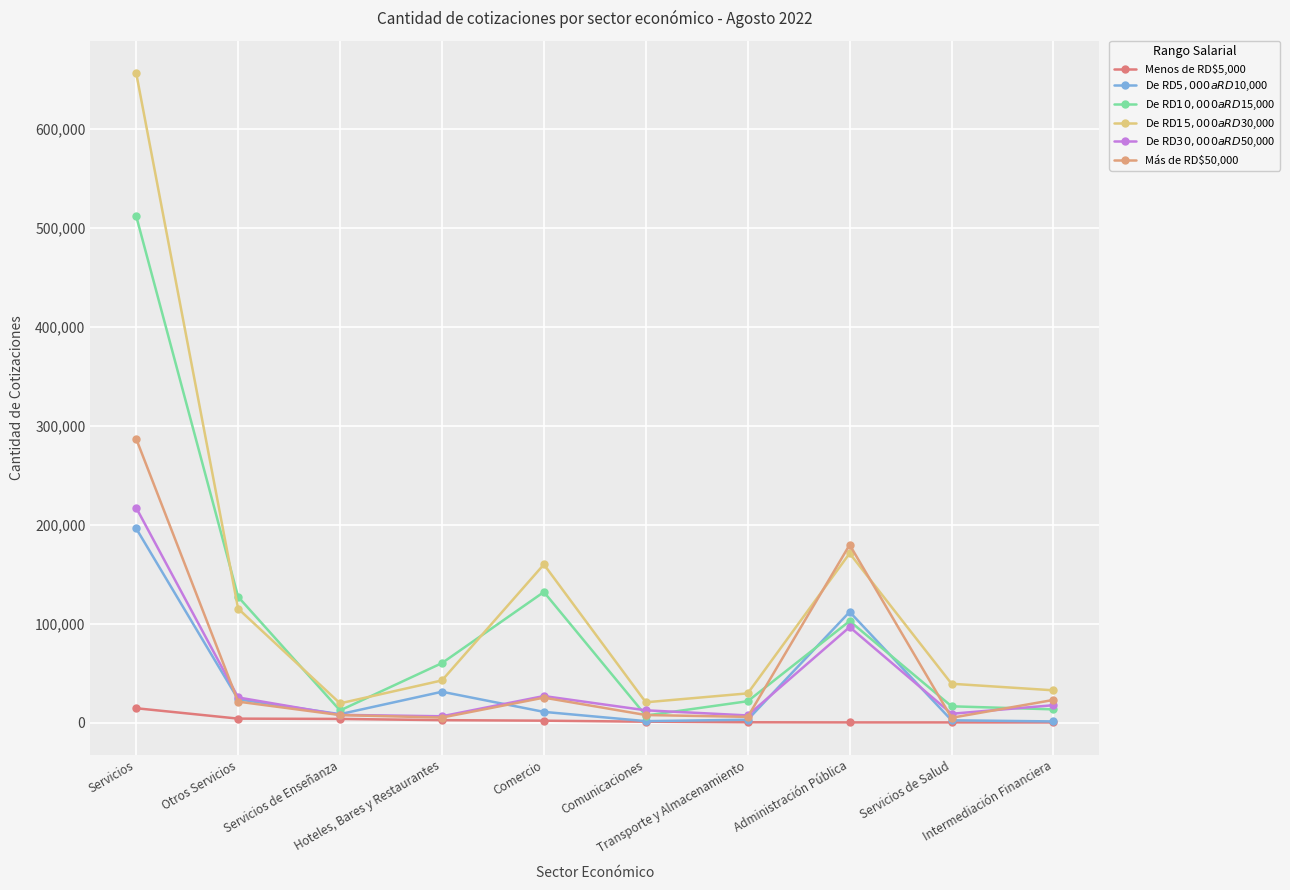

Reading left to right, what are all the values shown in this chart?

Menos de RD$5,000: Servicios=14553	Otros Servicios=4046	Servicios de Enseñanza=3751	Hoteles, Bares y Restaurantes=2507	Comercio=1981	Comunicaciones=964	Transporte y Almacenamiento=381	Administración Pública=247	Servicios de Salud=221	Intermediación Financiera=207
De RD$5,000 a RD$10,000: Servicios=196158	Otros Servicios=23584	Servicios de Enseñanza=8573	Hoteles, Bares y Restaurantes=31201	Comercio=10874	Comunicaciones=1517	Transporte y Almacenamiento=2952	Administración Pública=111867	Servicios de Salud=2365	Intermediación Financiera=1223
De RD$10,000 a RD$15,000: Servicios=511670	Otros Servicios=127105	Servicios de Enseñanza=12314	Hoteles, Bares y Restaurantes=60149	Comercio=131971	Comunicaciones=7167	Transporte y Almacenamiento=21641	Administración Pública=102628	Servicios de Salud=16499	Intermediación Financiera=13415
De RD$15,000 a RD$30,000: Servicios=656077	Otros Servicios=115147	Servicios de Enseñanza=19473	Hoteles, Bares y Restaurantes=42661	Comercio=159843	Comunicaciones=20561	Transporte y Almacenamiento=29564	Administración Pública=171036	Servicios de Salud=39280	Intermediación Financiera=32647
De RD$30,000 a RD$50,000: Servicios=217063	Otros Servicios=25443	Servicios de Enseñanza=7852	Hoteles, Bares y Restaurantes=6427	Comercio=26858	Comunicaciones=12457	Transporte y Almacenamiento=7278	Administración Pública=96562	Servicios de Salud=8959	Intermediación Financiera=17612
Más de RD$50,000: Servicios=286665	Otros Servicios=21220	Servicios de Enseñanza=7650	Hoteles, Bares y Restaurantes=5137	Comercio=25260	Comunicaciones=7699	Transporte y Almacenamiento=5812	Administración Pública=179631	Servicios de Salud=4888	Intermediación Financiera=22955